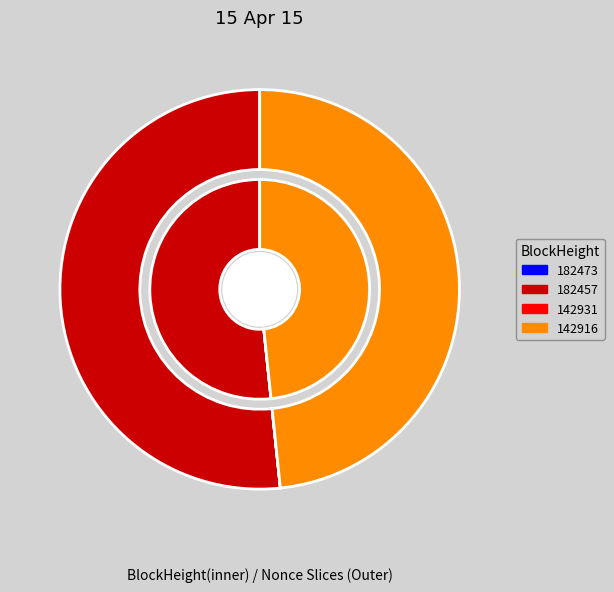

What is the change in value from 182473 to 142931?

-1